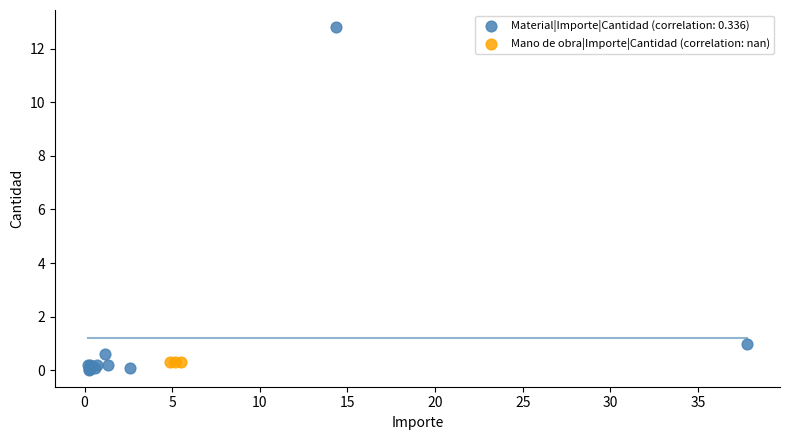

Which series contains the highest Y value?

Material|Importe|Cantidad (correlation: 0.336)